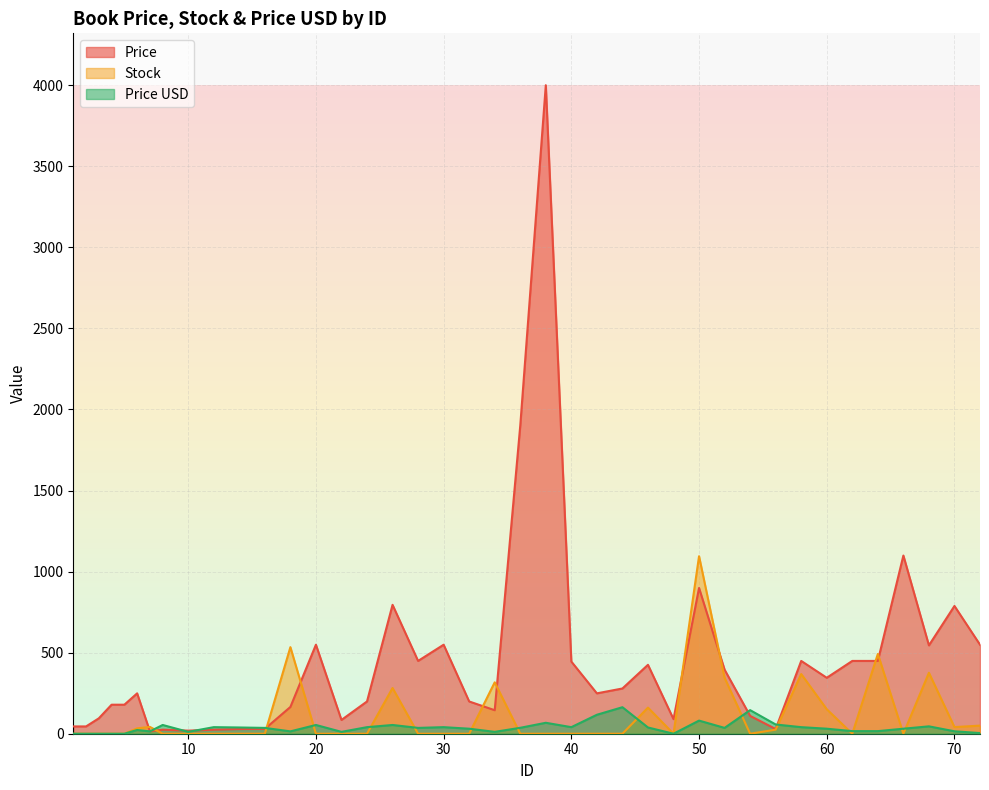

Between 7 and 48, which series saw the biggest shift?

Price